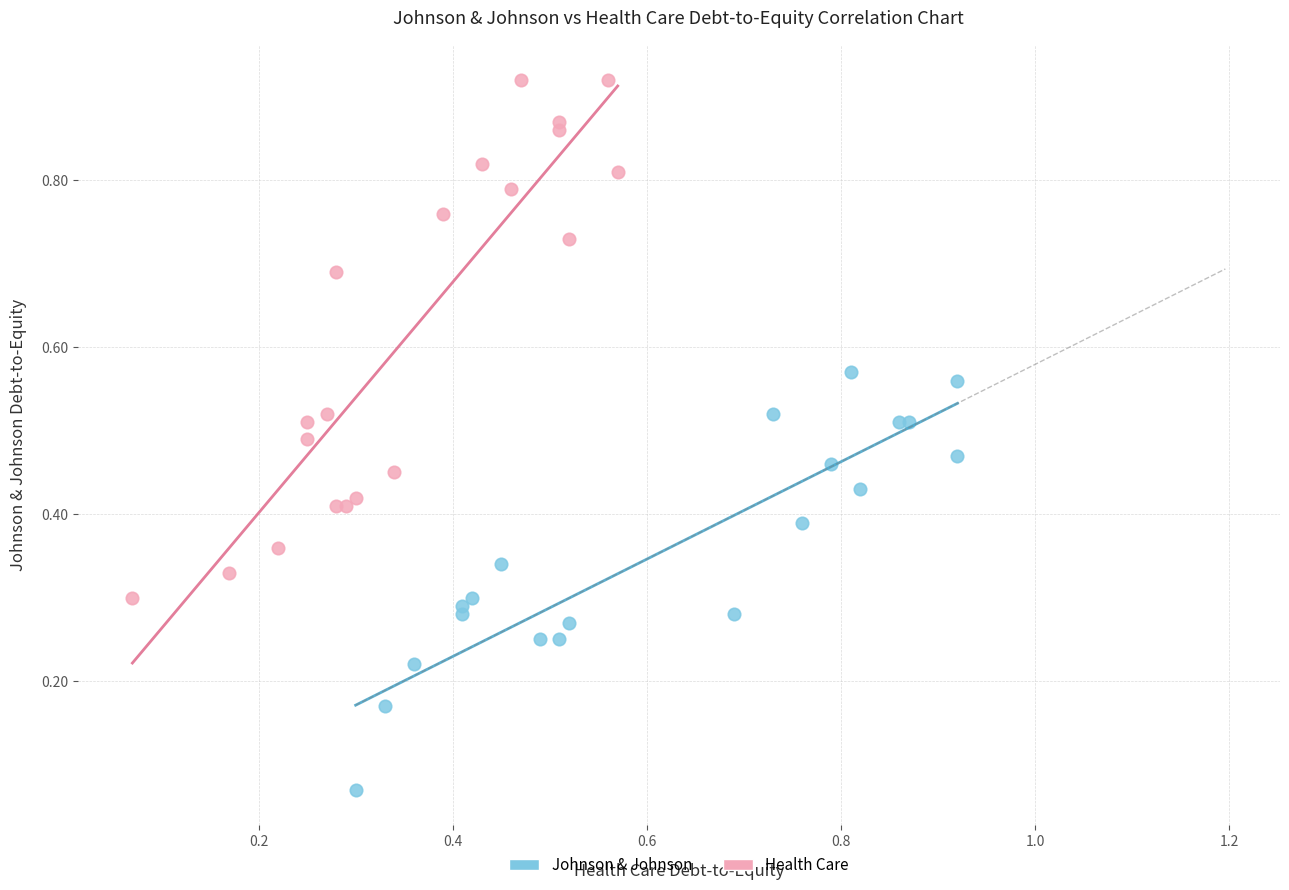

Which series contains the lowest Y value?

Johnson & Johnson